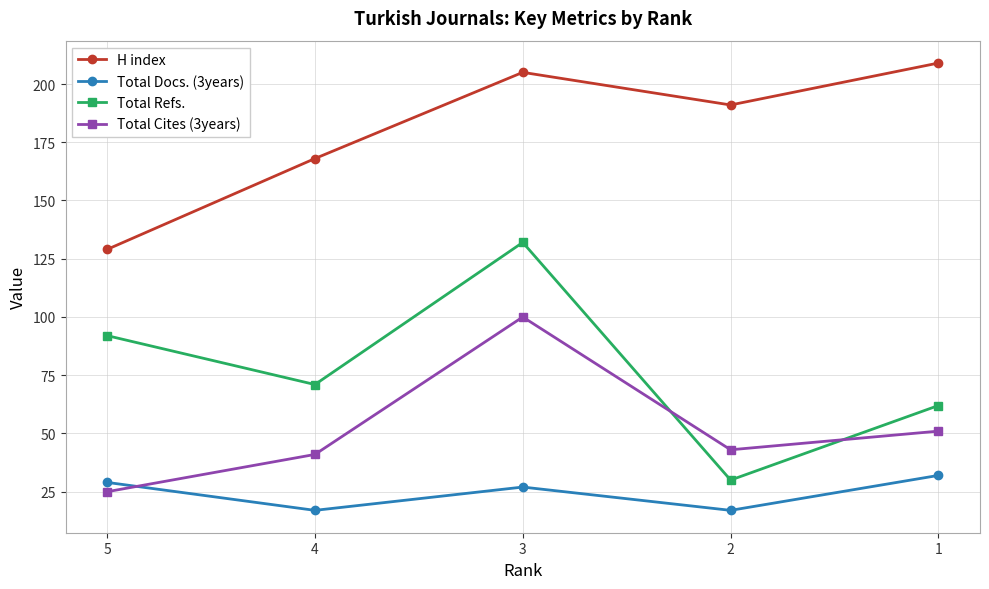

What is the smallest value displayed?

17